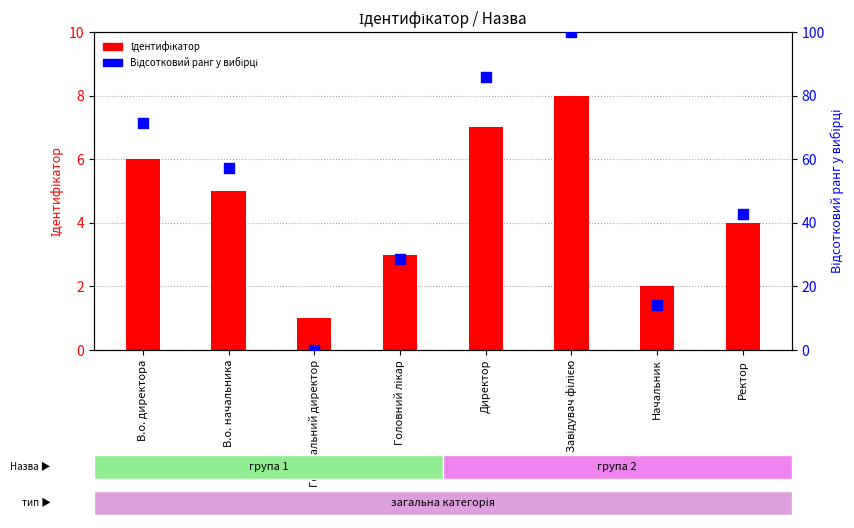

What is the total value across all series at В.о. начальника?

62.1